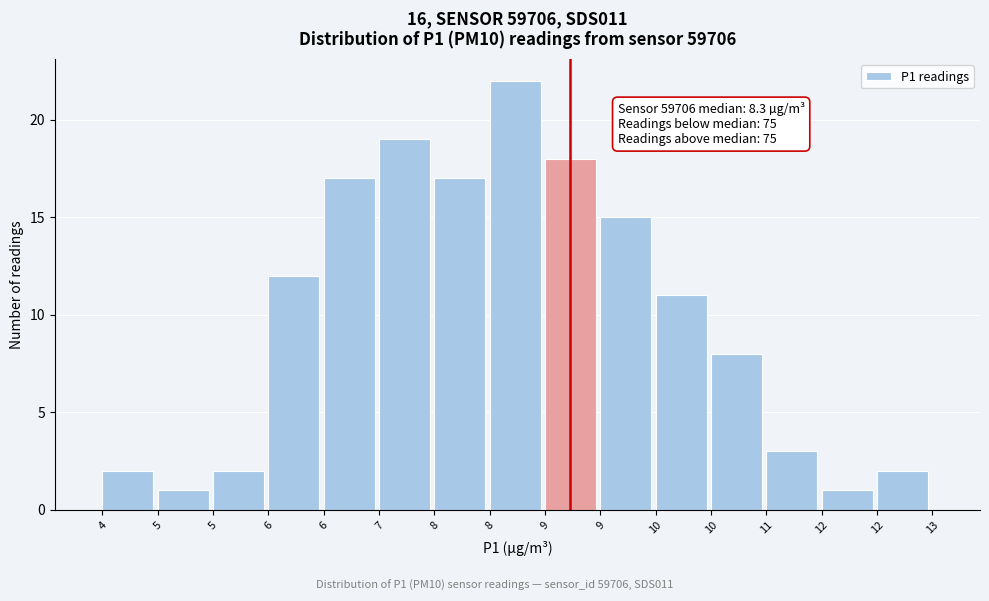

Does the chart contain any negative values?

No